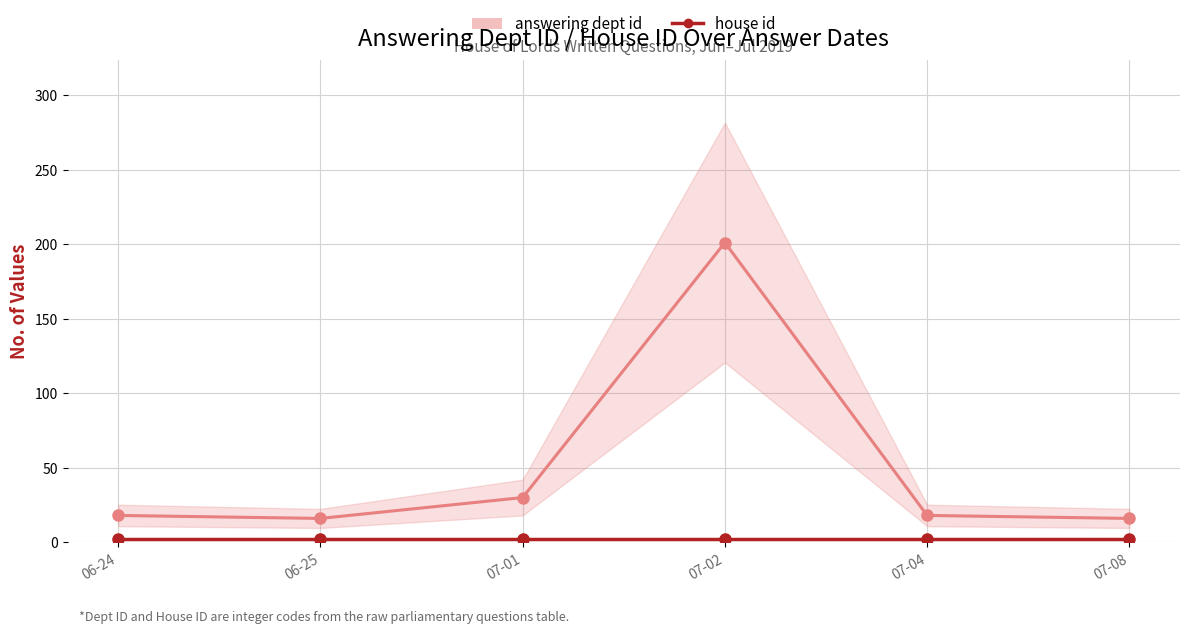

True or false: house id and answering dept id cross at least once.

False